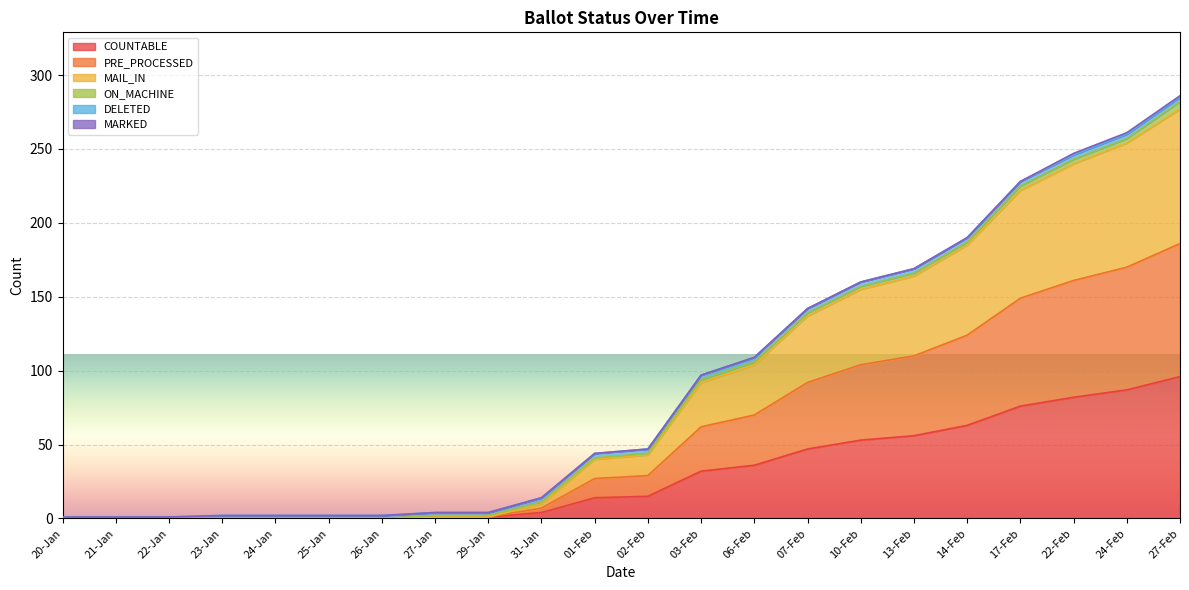

Does the chart display data point markers on the line(s)?

No